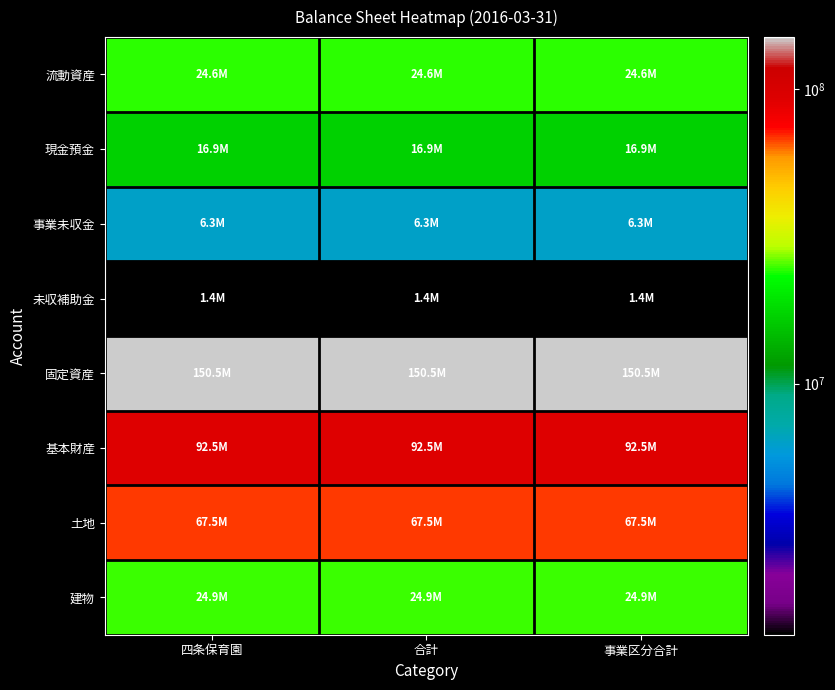

Which series has the largest total across all categories?

固定資産